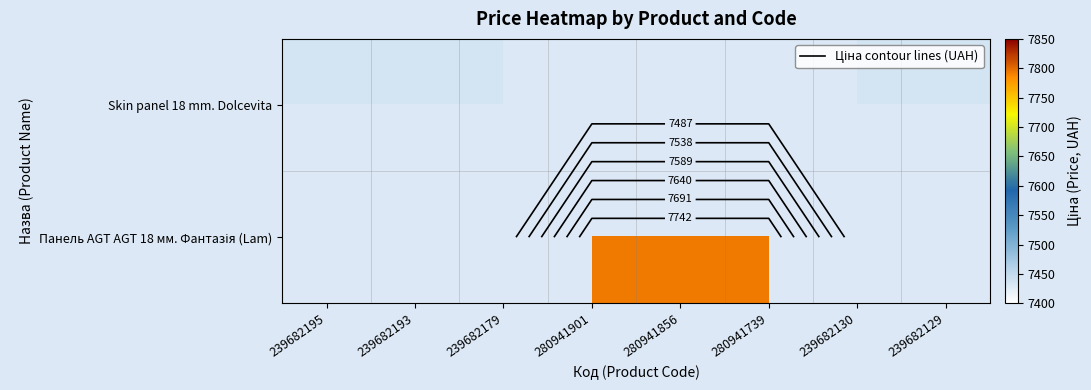

The Skin panel 18 mm. Dolcevita series shows 7436.2 at 239682195. True or false?

True